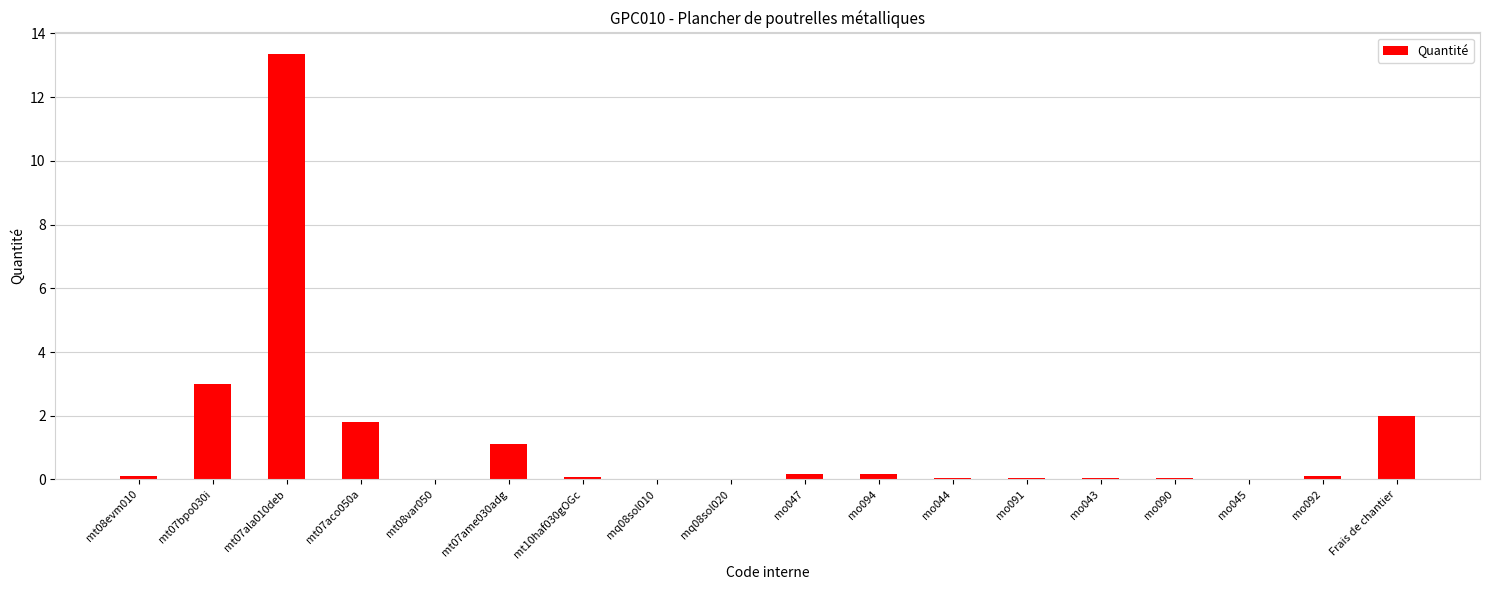

Which category has the highest value across all series?

mt07ala010deb